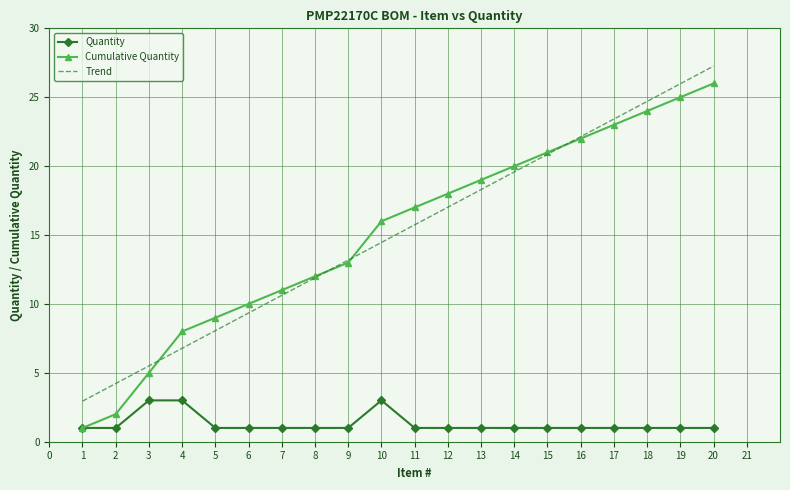

True or false: Item # and Quantity cross at least once.

False